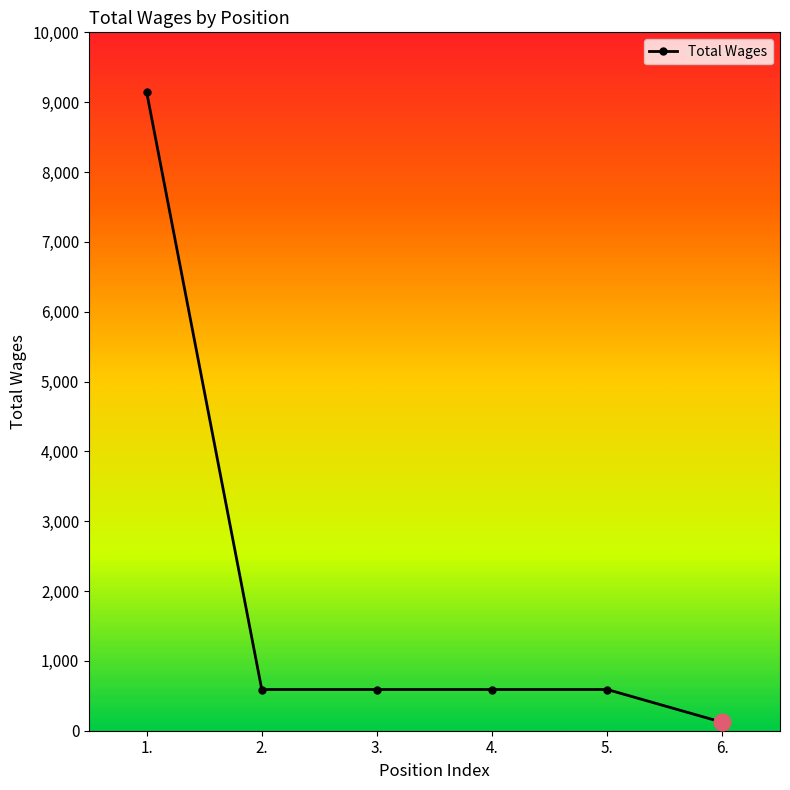

Does the chart have visible grid lines?

No